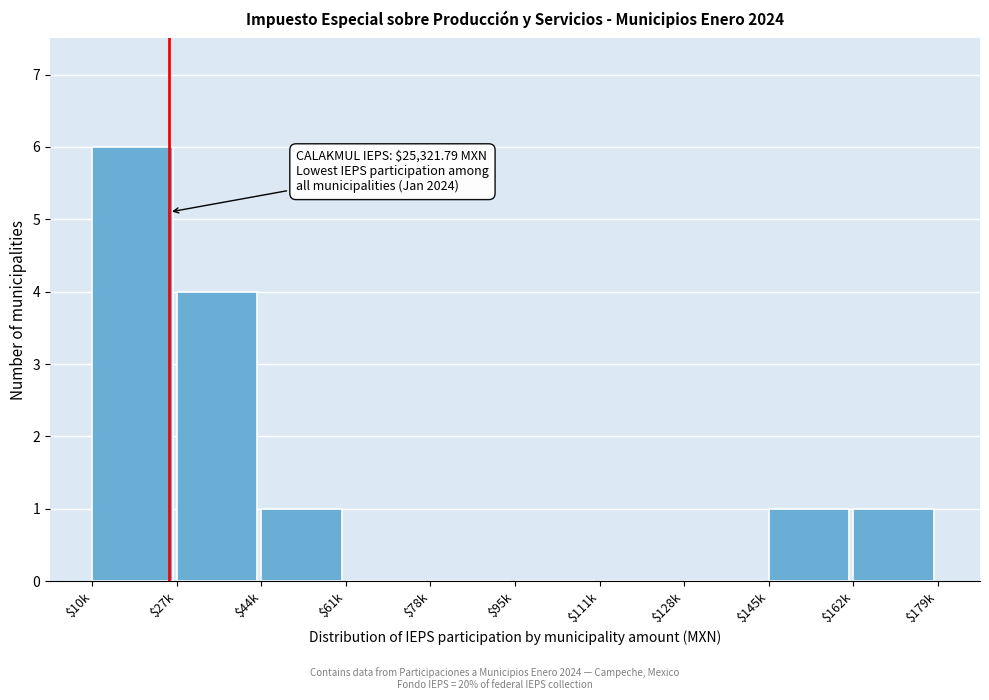

The chart shows a value of 6 at $27k. True or false?

False